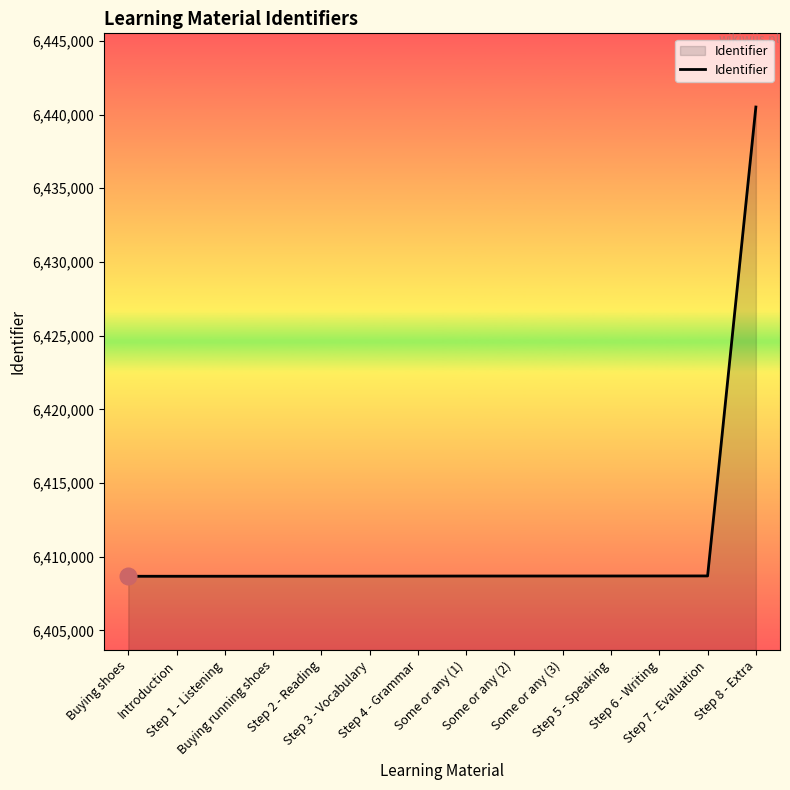

Between Introduction and Step 8 - Extra, which is larger?

Step 8 - Extra